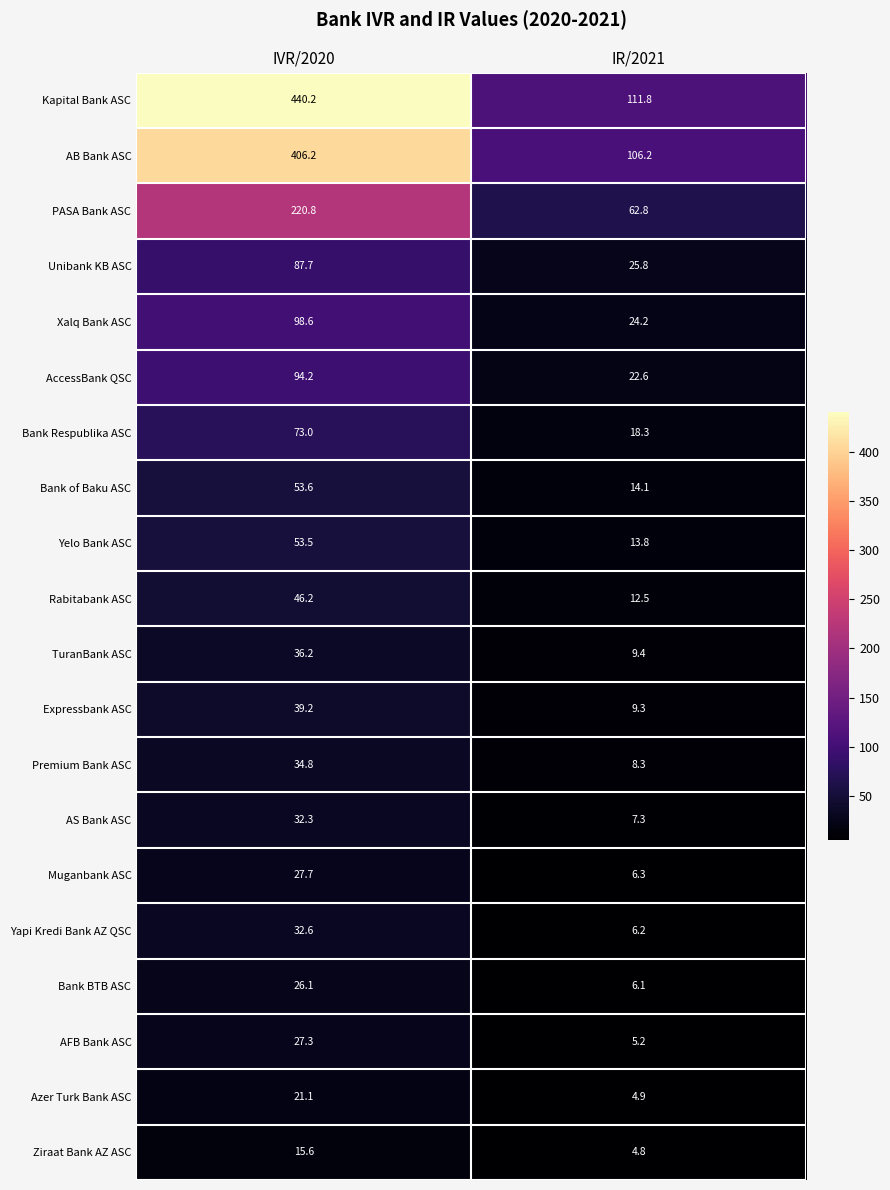

List the series in order of their peak value, highest first.

Kapital Bank ASC, AB Bank ASC, PASA Bank ASC, Xalq Bank ASC, AccessBank QSC, Unibank KB ASC, Bank Respublika ASC, Bank of Baku ASC, Yelo Bank ASC, Rabitabank ASC, Expressbank ASC, TuranBank ASC, Premium Bank ASC, Yapi Kredi Bank AZ QSC, AS Bank ASC, Muganbank ASC, AFB Bank ASC, Bank BTB ASC, Azer Turk Bank ASC, Ziraat Bank AZ ASC